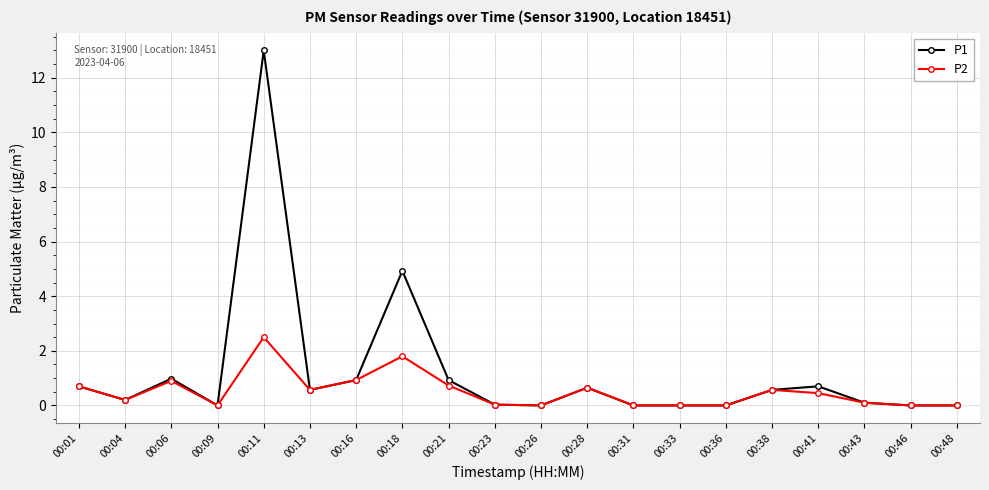

What is the total value across all series at 00:43?

0.2